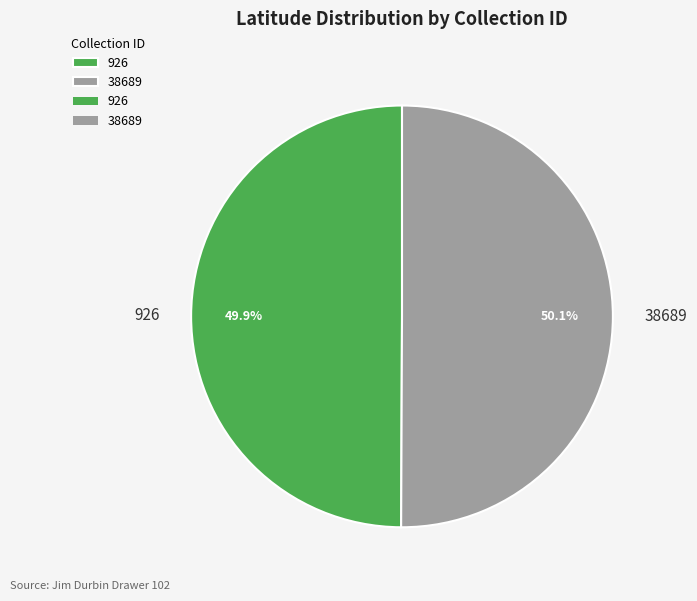

True or false: 38689 accounts for 50% of the total.

True